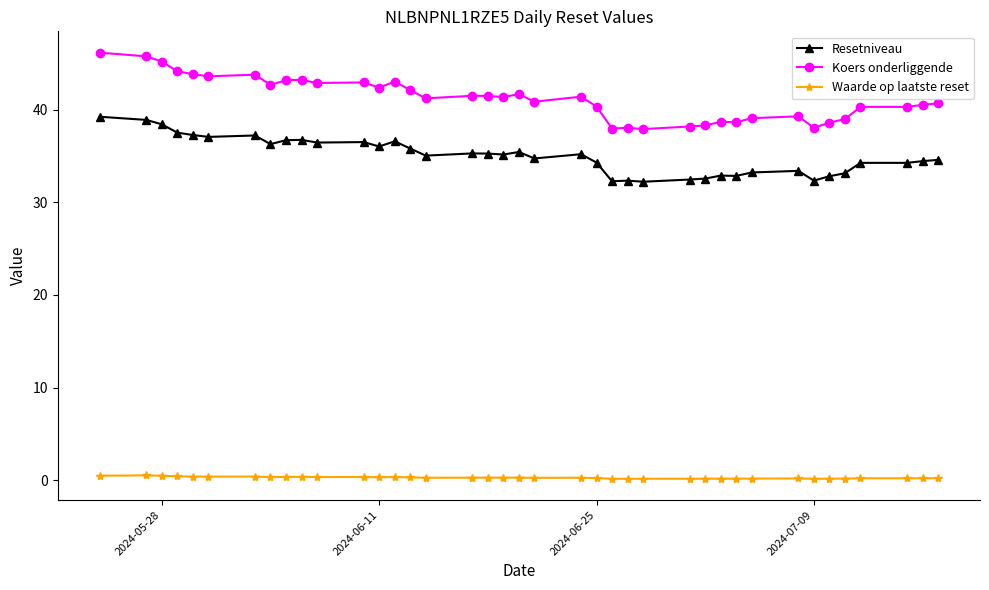

True or false: Resetniveau and Waarde op laatste reset intersect in this chart.

False